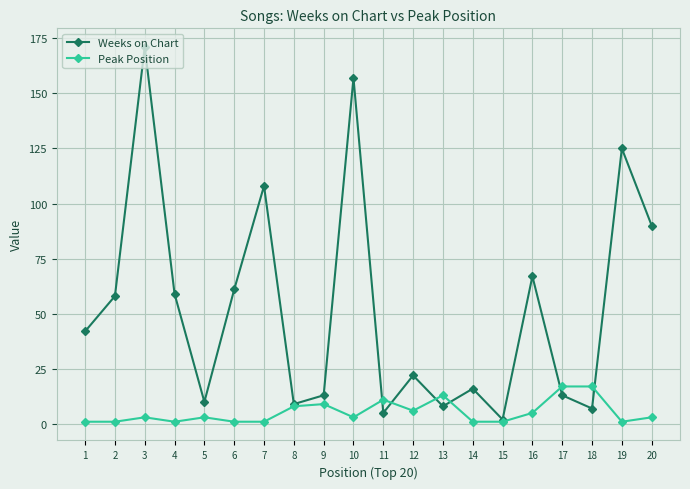

True or false: Weeks on Chart has a value of 13 at 9.

True